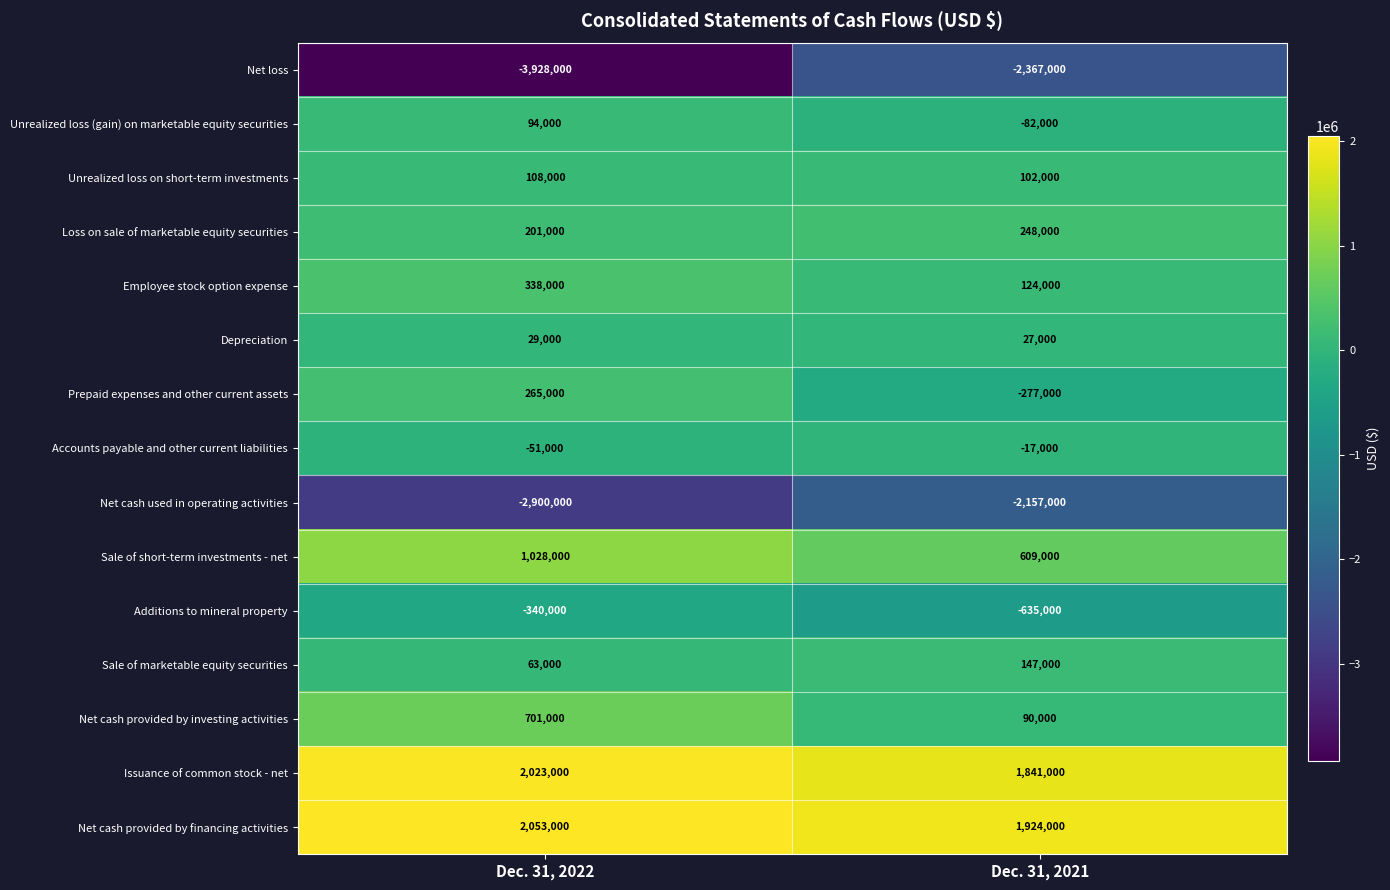

What value does the Net cash provided by financing activities series have at Dec. 31, 2022, to the nearest 100?

2053000